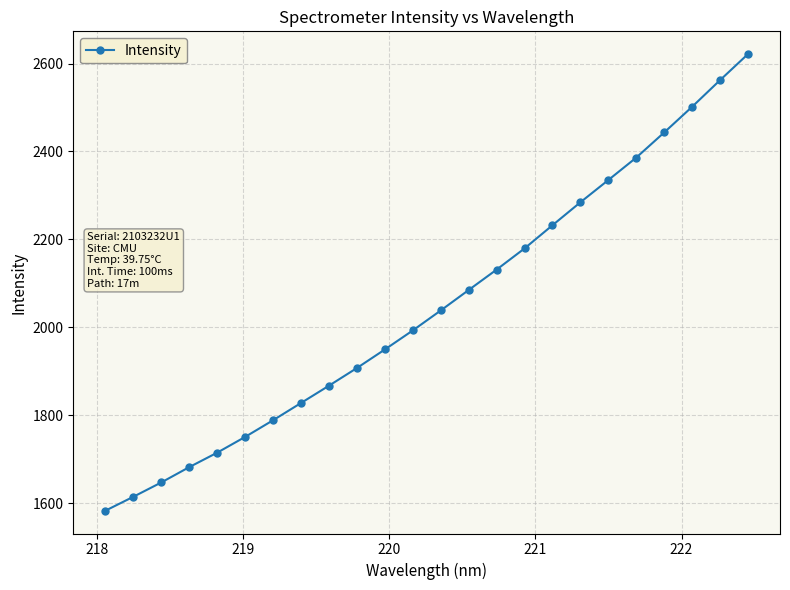

What is the value of the 22nd point from the left?

2501.6